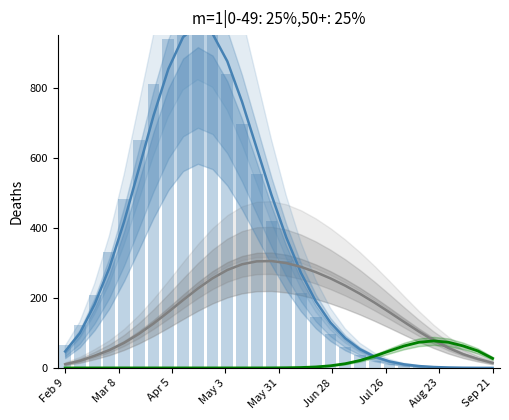

The value of Group J (alt) at 17 is 4.5. True or false?

False